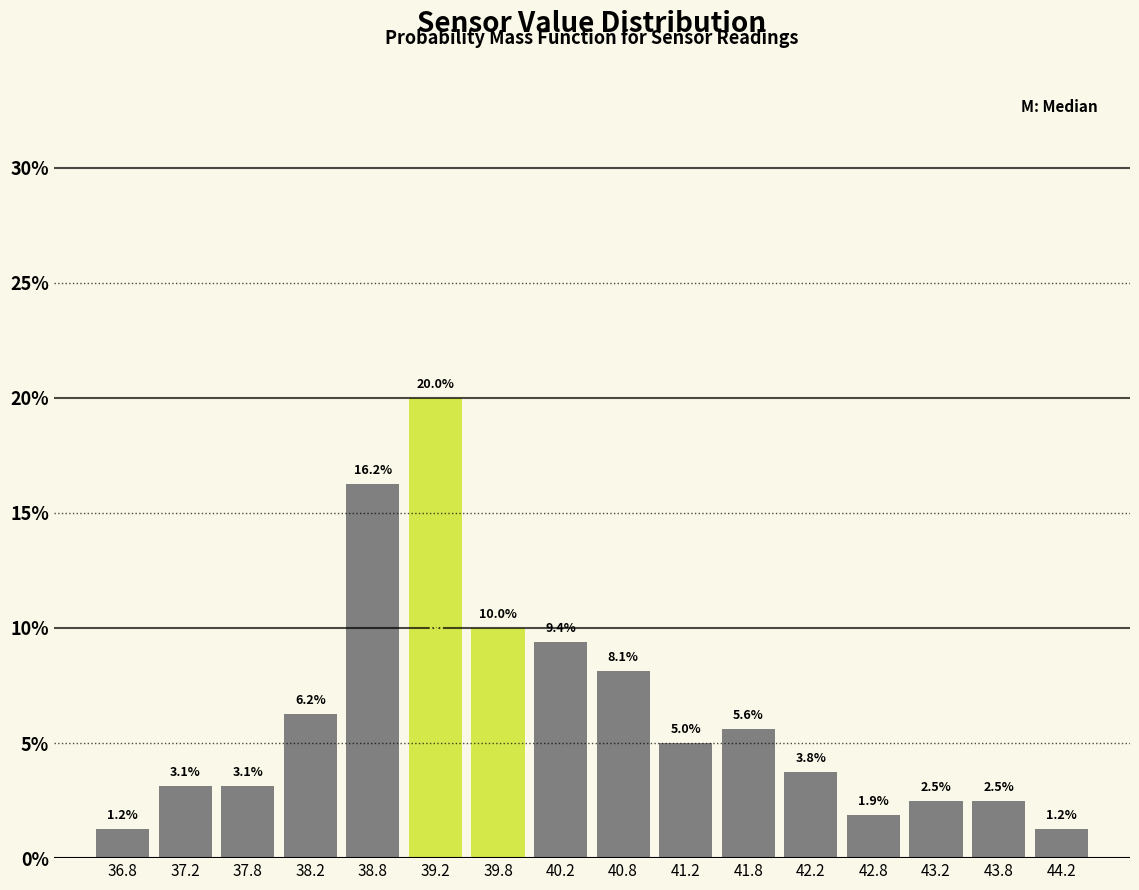

Over which range of the x-axis is the bar tallest?

39.0 to 39.5